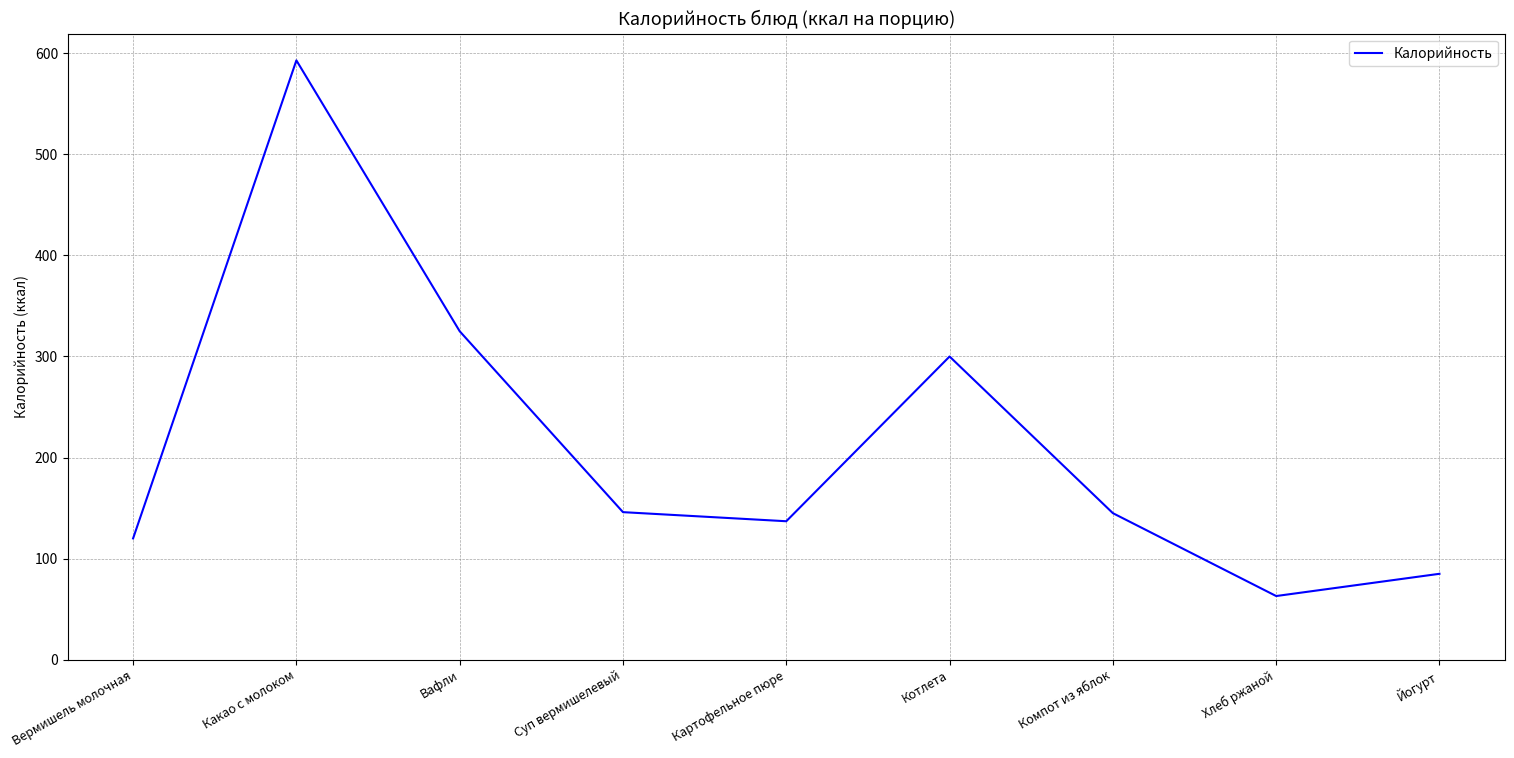

True or false: the data shows 593 at Какао с молоком.

True